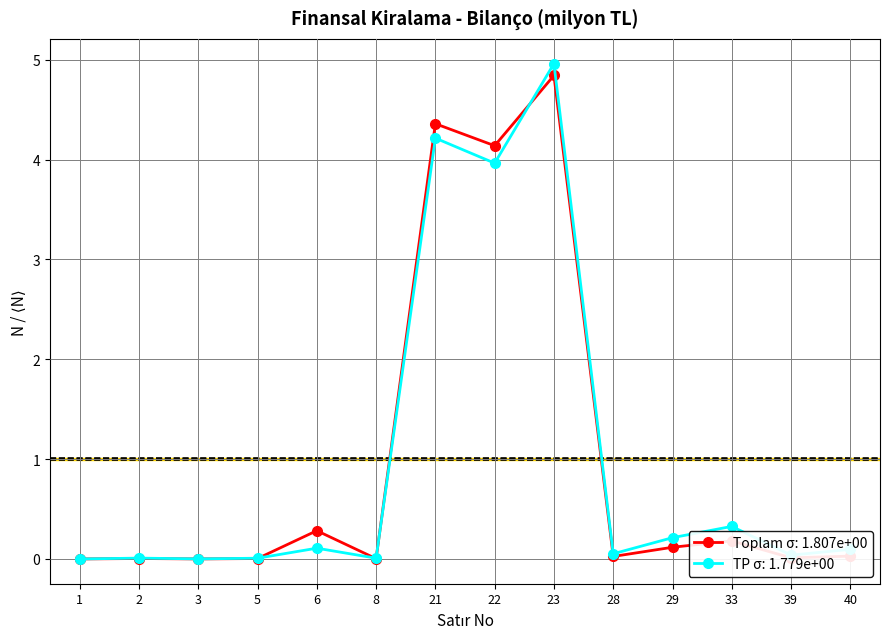

True or false: TP σ: 1.779e+00 has a value of 0.1 at 6.

True